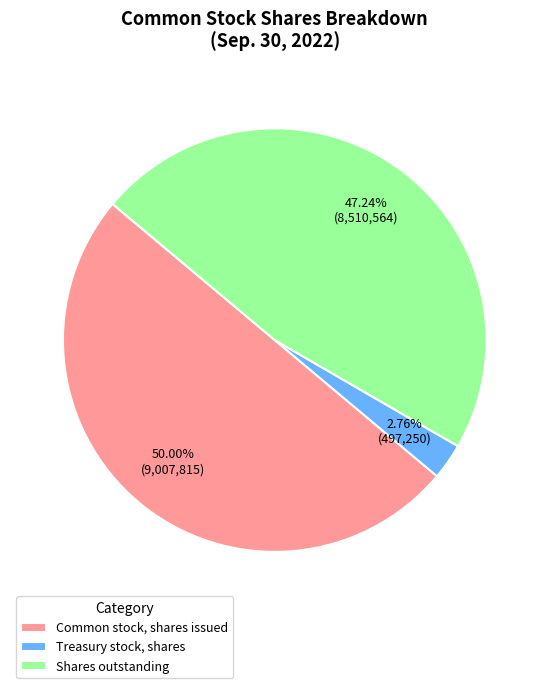

To the nearest percent, what is the combined percentage of Shares outstanding and Treasury stock, shares?

50%